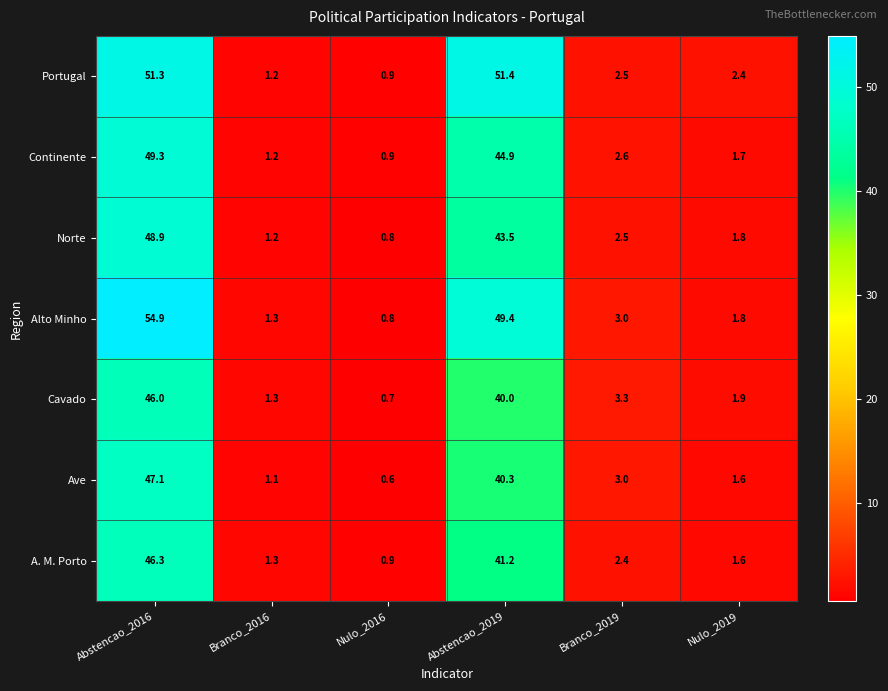

What is the difference between the Alto Minho values at Nulo_2019 and Abstencao_2016?

53.1